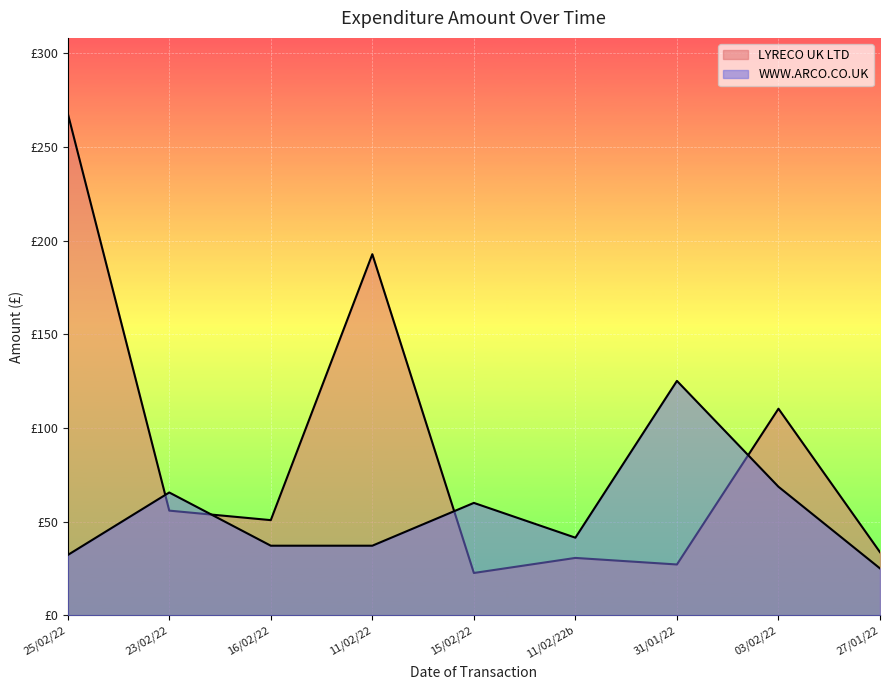

Does the chart display data point markers on the line(s)?

No